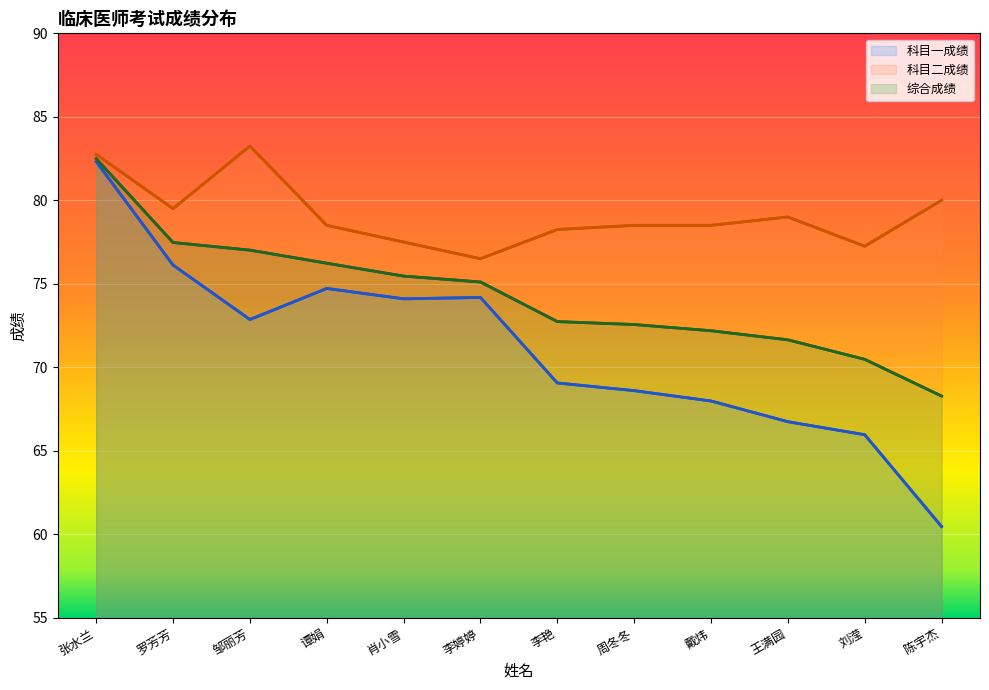

Reading right to left, list all the values displayed in this chart.

科目一成绩: 60.5	66.0	66.7	68.0	68.6	69.1	74.2	74.1	74.7	72.9	76.1	82.3
科目二成绩: 80.0	77.2	79.0	78.5	78.5	78.2	76.5	77.5	78.5	83.2	79.5	82.8
综合成绩: 68.3	70.5	71.6	72.2	72.6	72.7	75.1	75.5	76.2	77.0	77.5	82.5